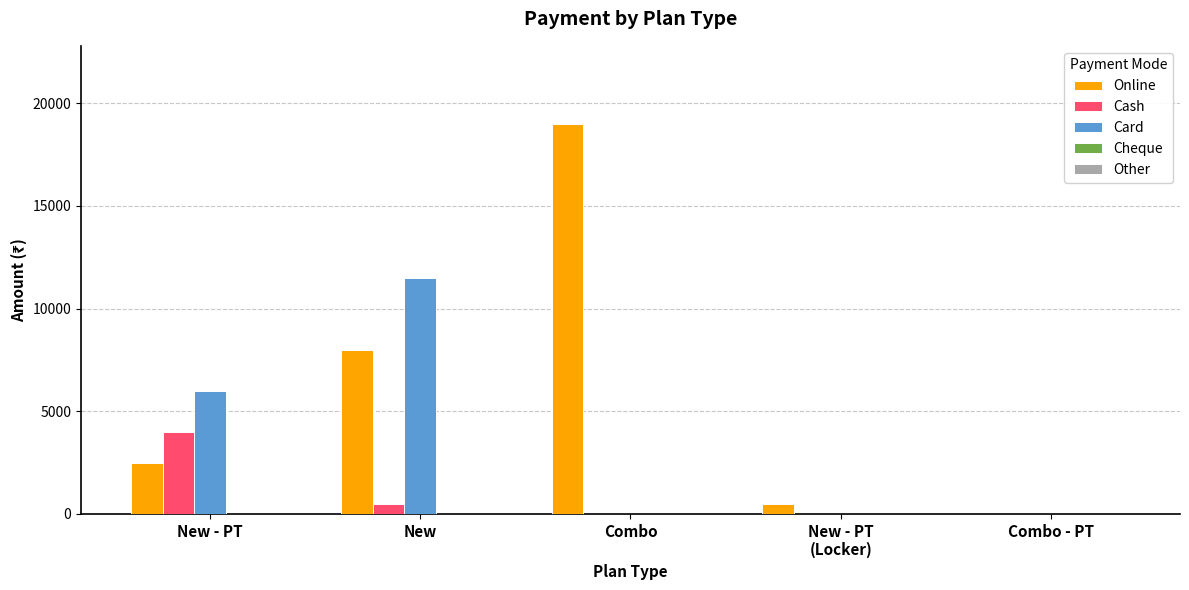

What is the sum of all Card values?

17500